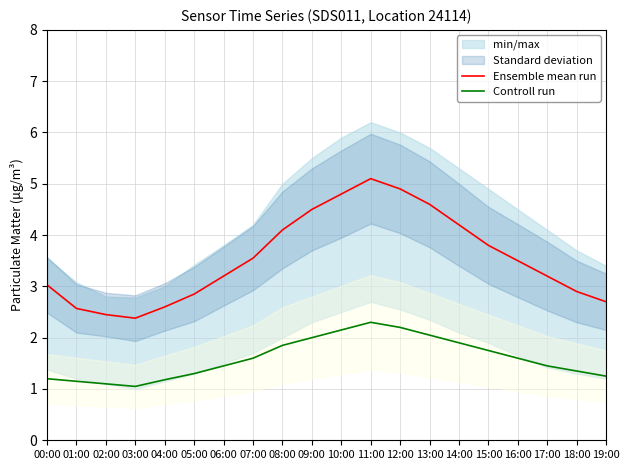

What is the difference between the highest and lowest values at 16:00?

1.9